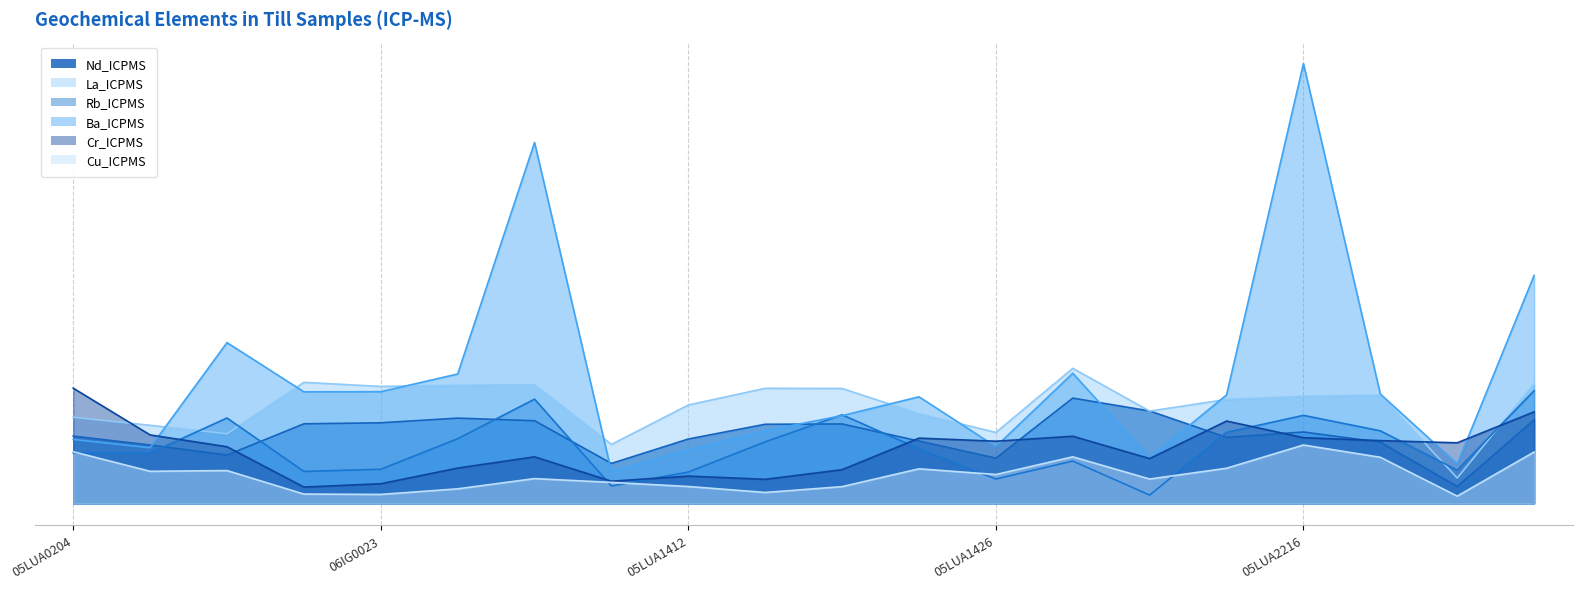

What is the difference between the maximum and second lowest values in the Rb_ICPMS series?

65.3